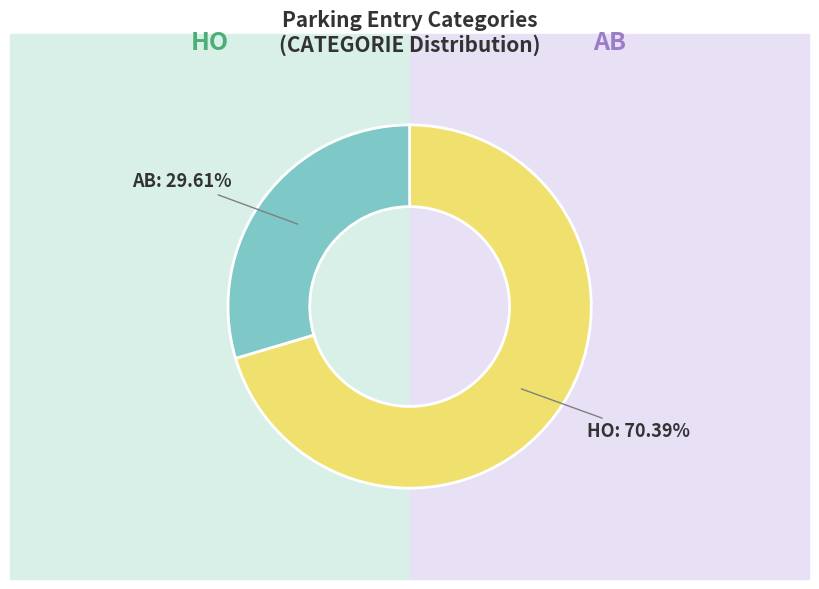

To the nearest percent, what is the difference between the largest and smallest slice percentages?

41%